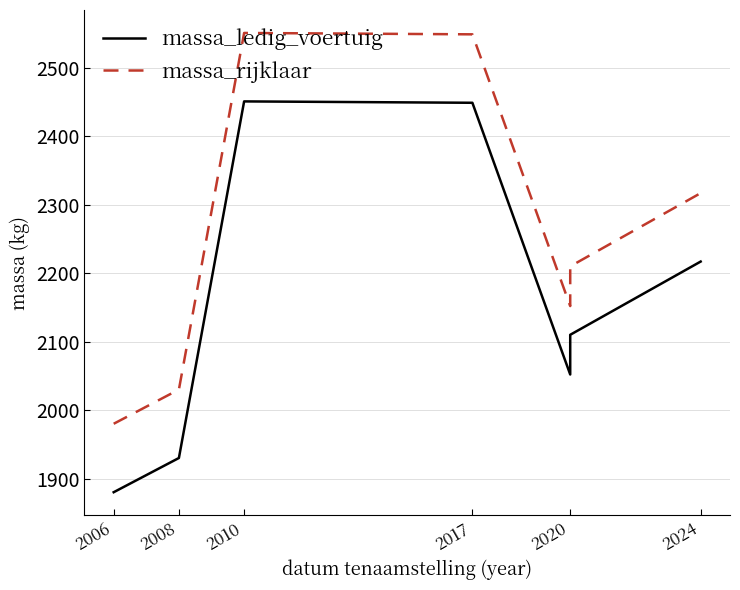

True or false: massa_rijklaar and massa_ledig_voertuig intersect in this chart.

False